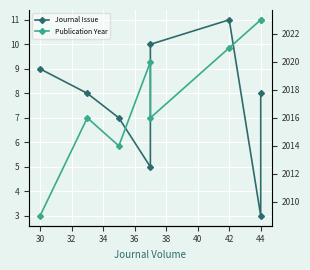

Is it true that Journal Issue equals 1 at 44?

False